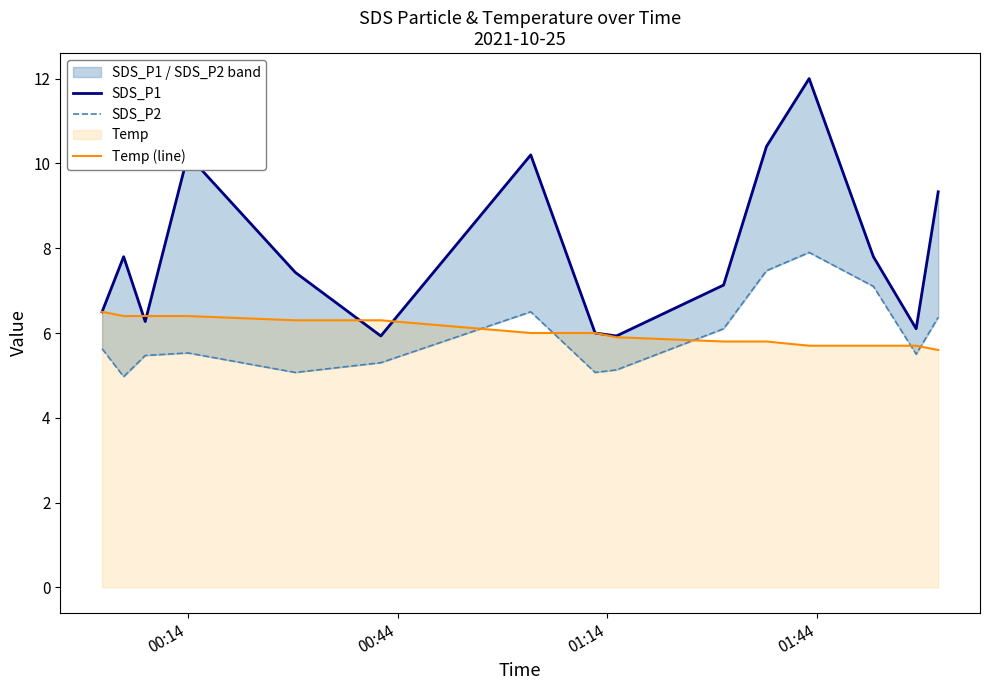

What is the maximum value for Temp (line)?

6.5